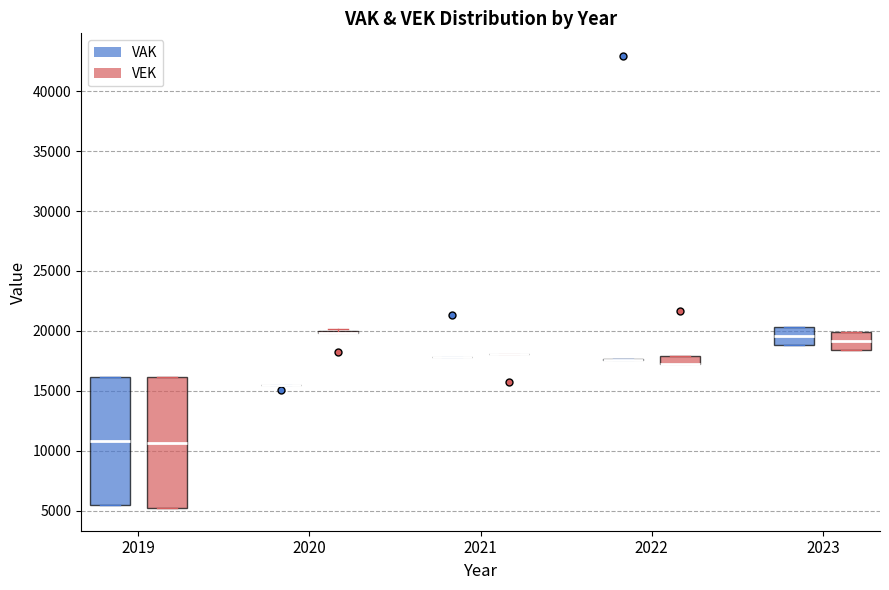

Where is the lower edge of the box for 2019 (VEK) on the y-axis? The values are not printed on the chart, so give them approximately, as read against the axis.

5000